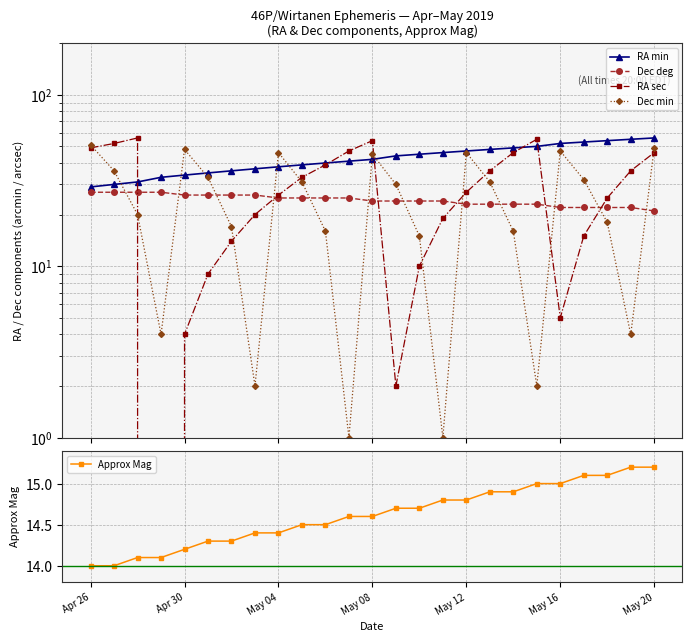

What is the maximum value for RA min?

56.0